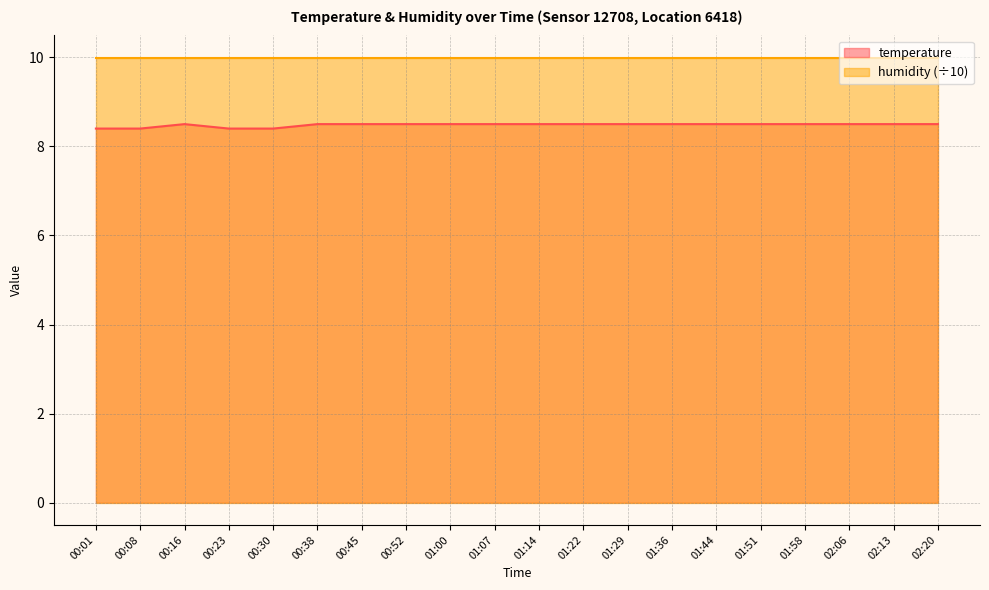

What is the average value?

8.5